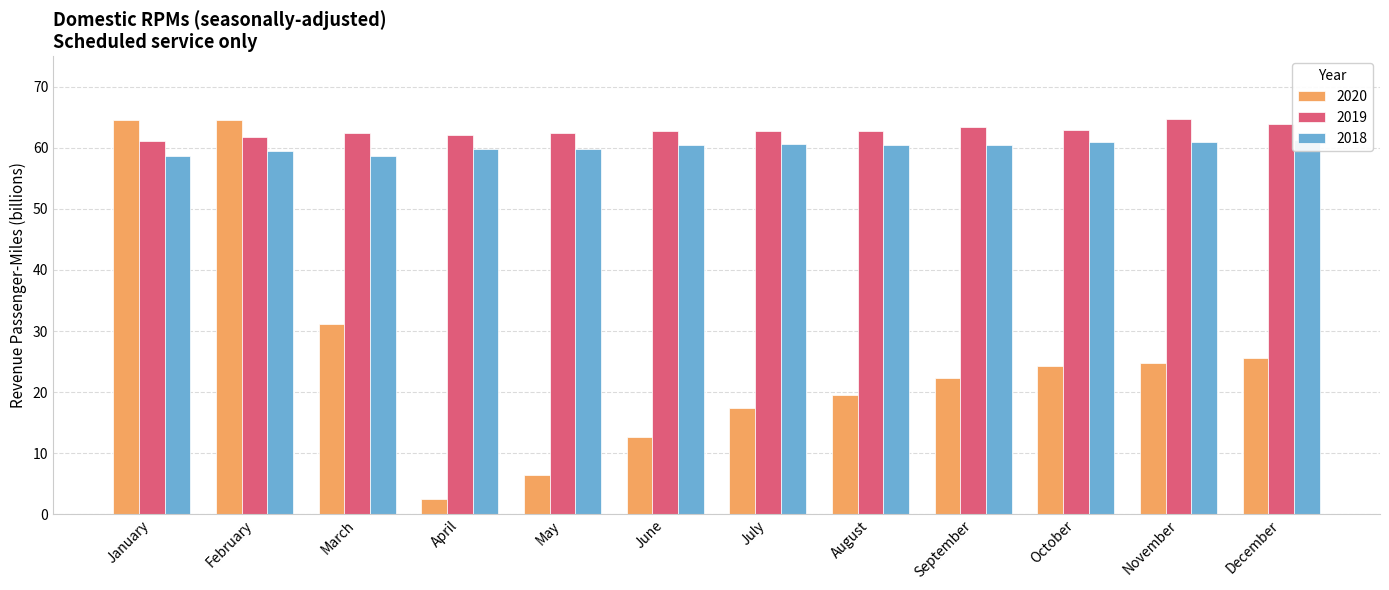

The value of 2019 at April is 38.2. True or false?

False